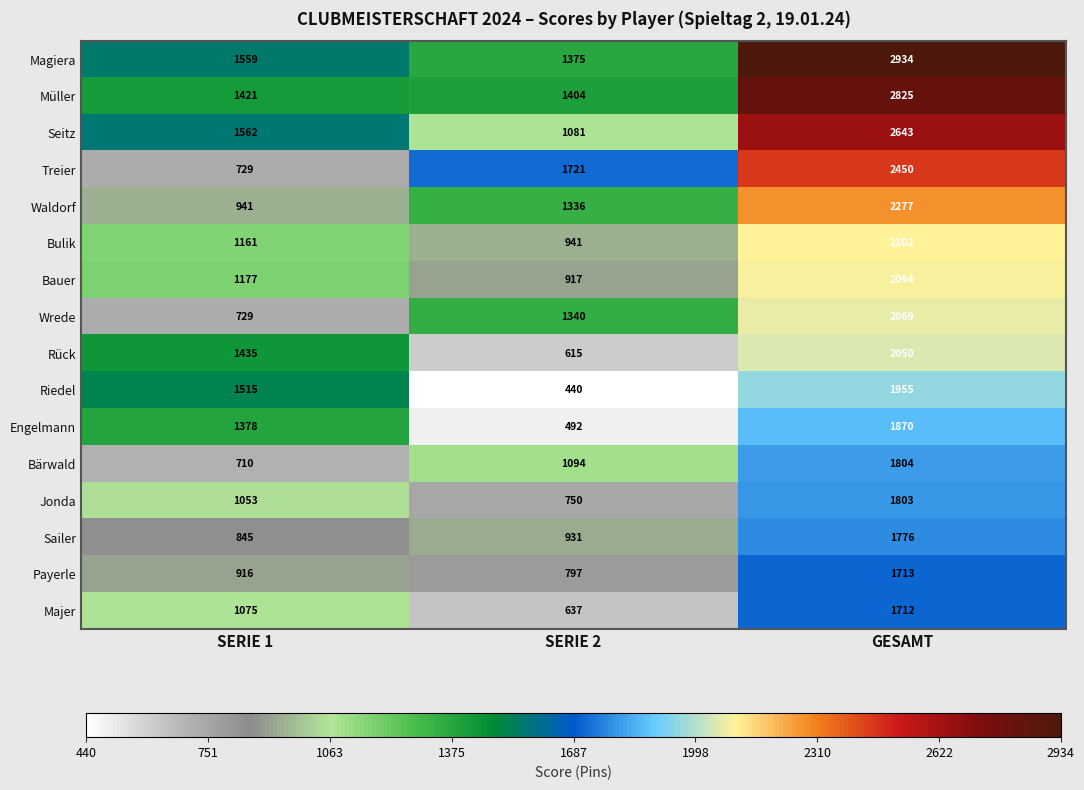

What is the difference between the highest and lowest values at GESAMT?

1222